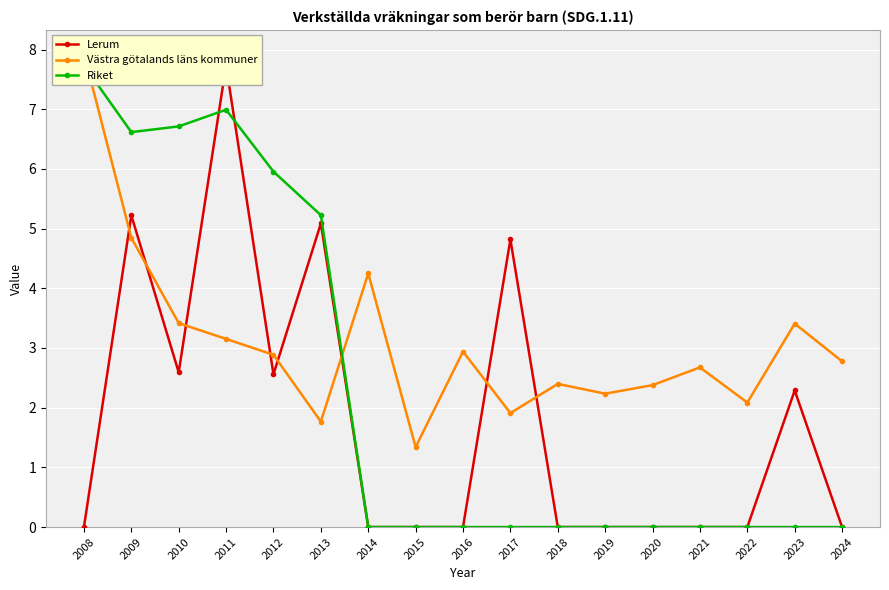

What is the value of the Västra götalands läns kommuner point at the 4th from the left?

3.2